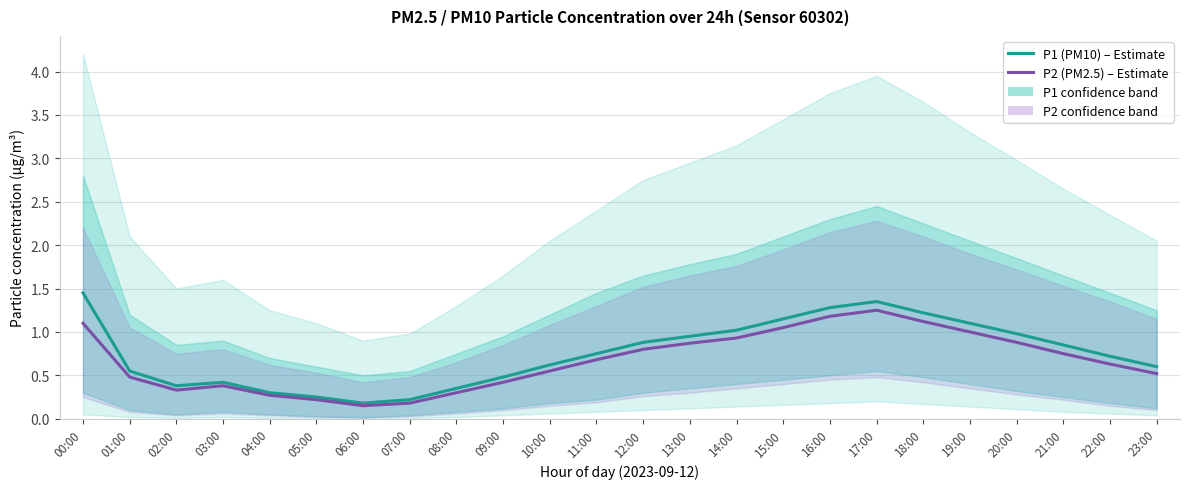

Is the value of P1 (PM10) – Estimate at 19:00 greater than the value of P2 (PM2.5) – Estimate at 18:00?

No